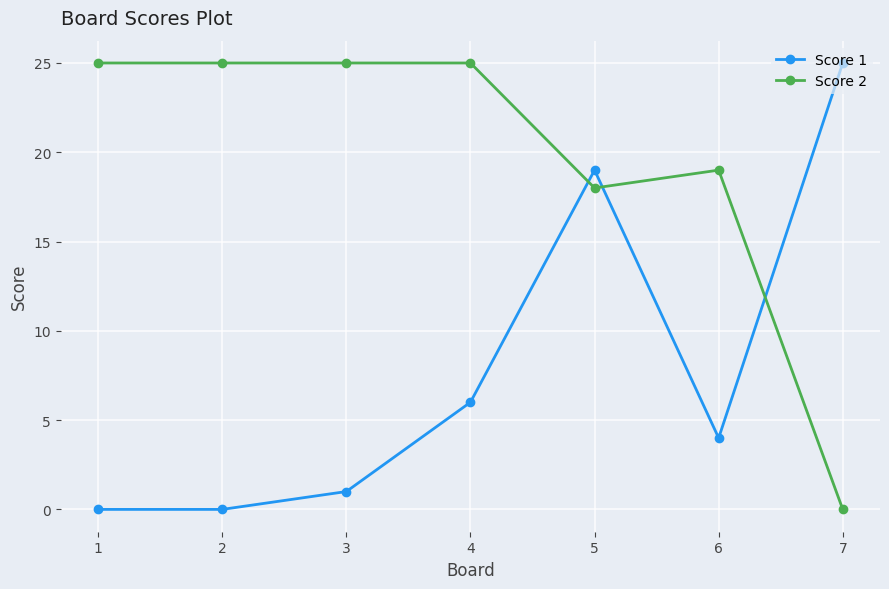

The value of Score 2 at 7 is 0. True or false?

True